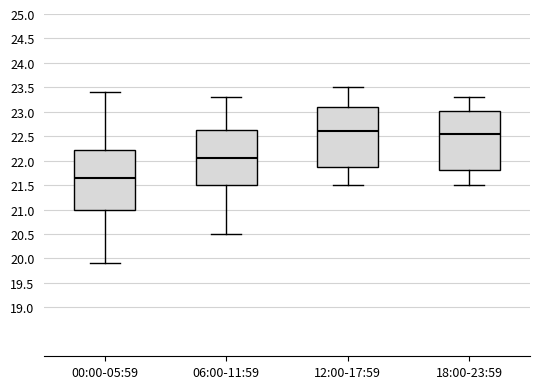

Reading left to right, read every box against the y-axis: the position of its median line, the range the box covers, and the ends of its whiskers. The values are not printed on the chart, so give them approximately, as read against the axis.

00:00-05:59: median 21.65, box 21.00 to 22.25, whiskers 19.90 to 23.40
06:00-11:59: median 22.05, box 21.50 to 22.65, whiskers 20.50 to 23.30
12:00-17:59: median 22.60, box 21.90 to 23.10, whiskers 21.50 to 23.50
18:00-23:59: median 22.55, box 21.80 to 23.05, whiskers 21.50 to 23.30